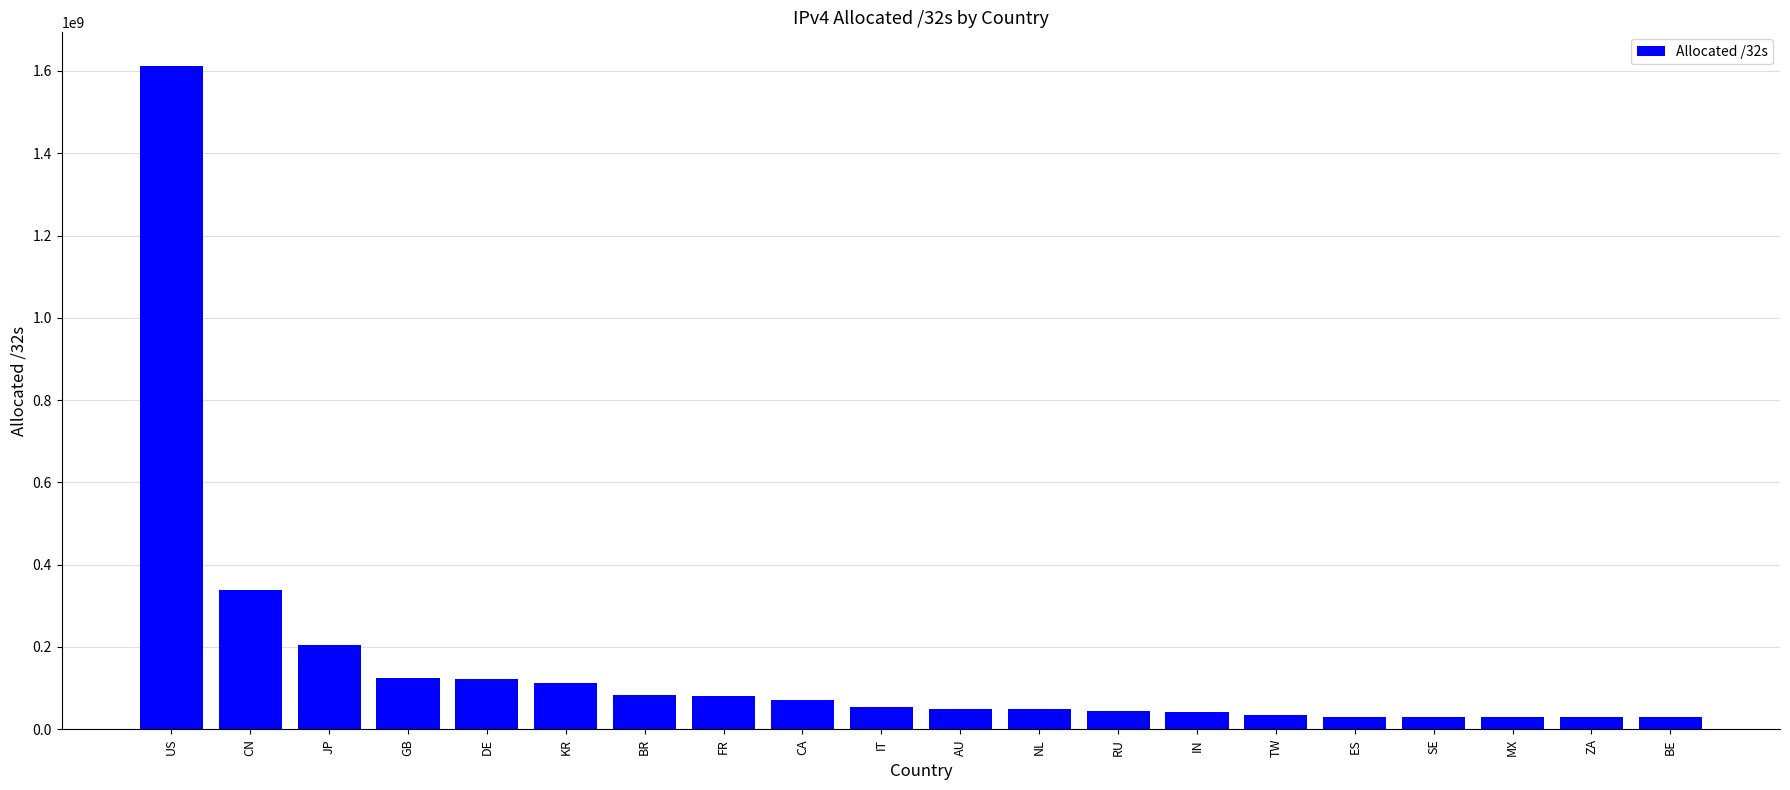

What value does the data have at RU?

45170944